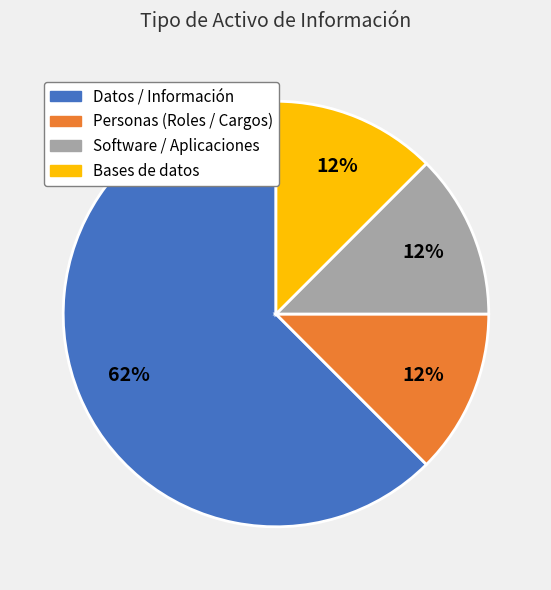

To the nearest percent, what is the average slice percentage?

25%